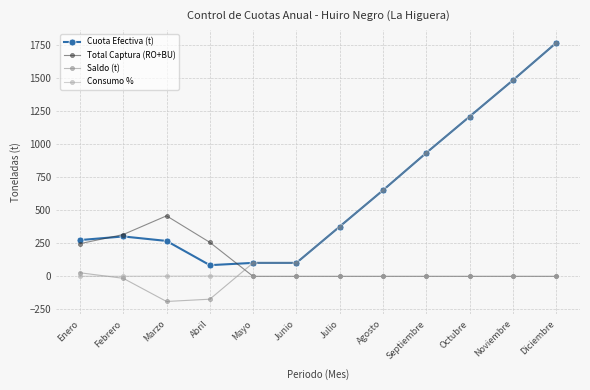

Which category has the highest value across all series?

Diciembre